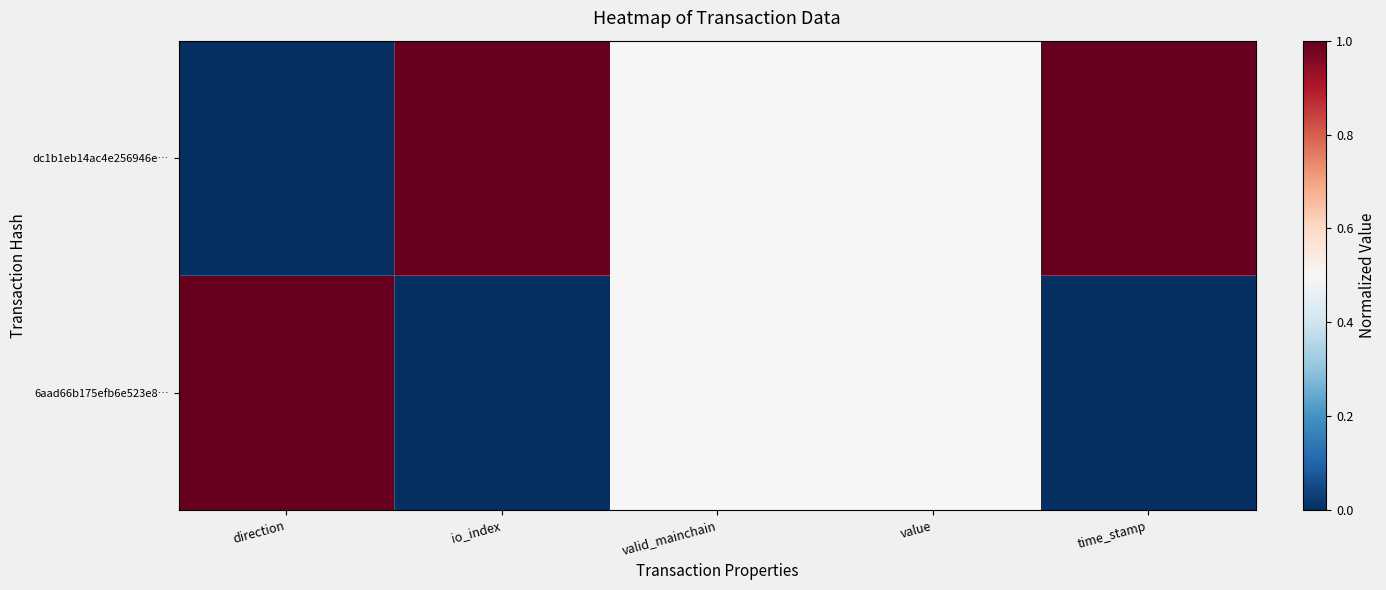

How many data points does each series have?

5